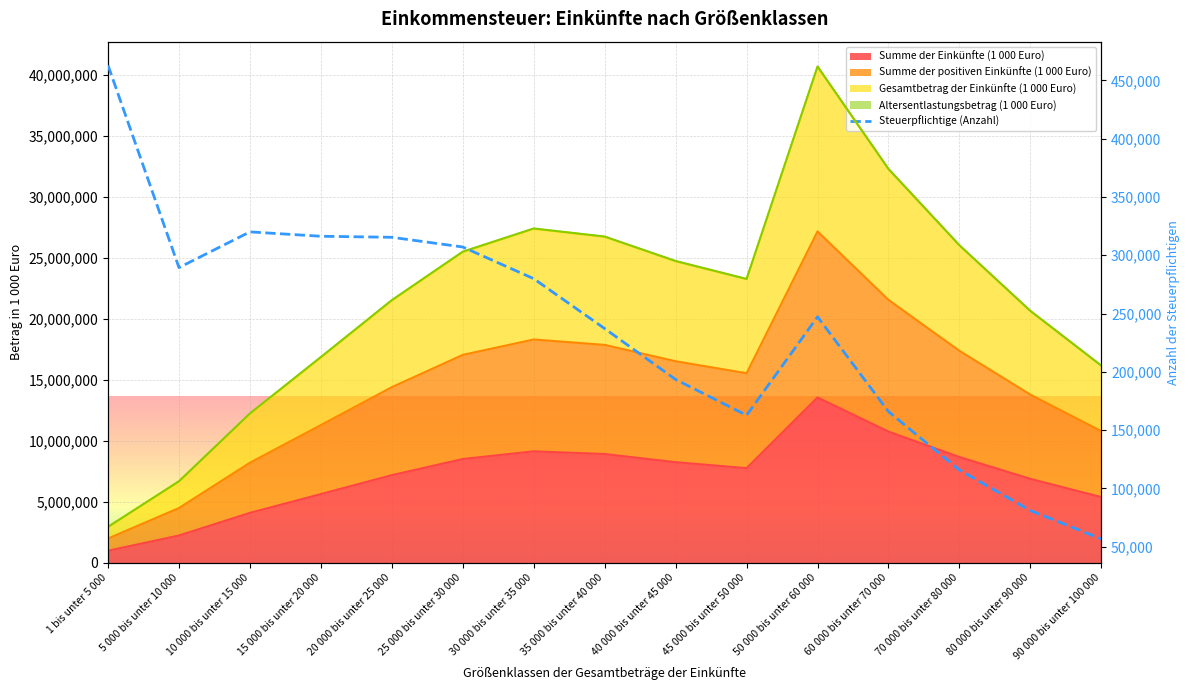

Where is the first local minimum?

5 000 bis unter 10 000